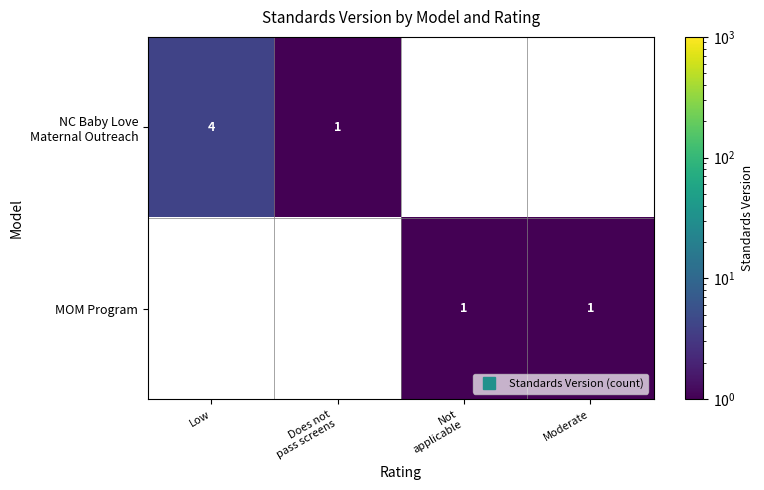

Which has a higher value, Moderate or Does not
pass screens?

Does not
pass screens